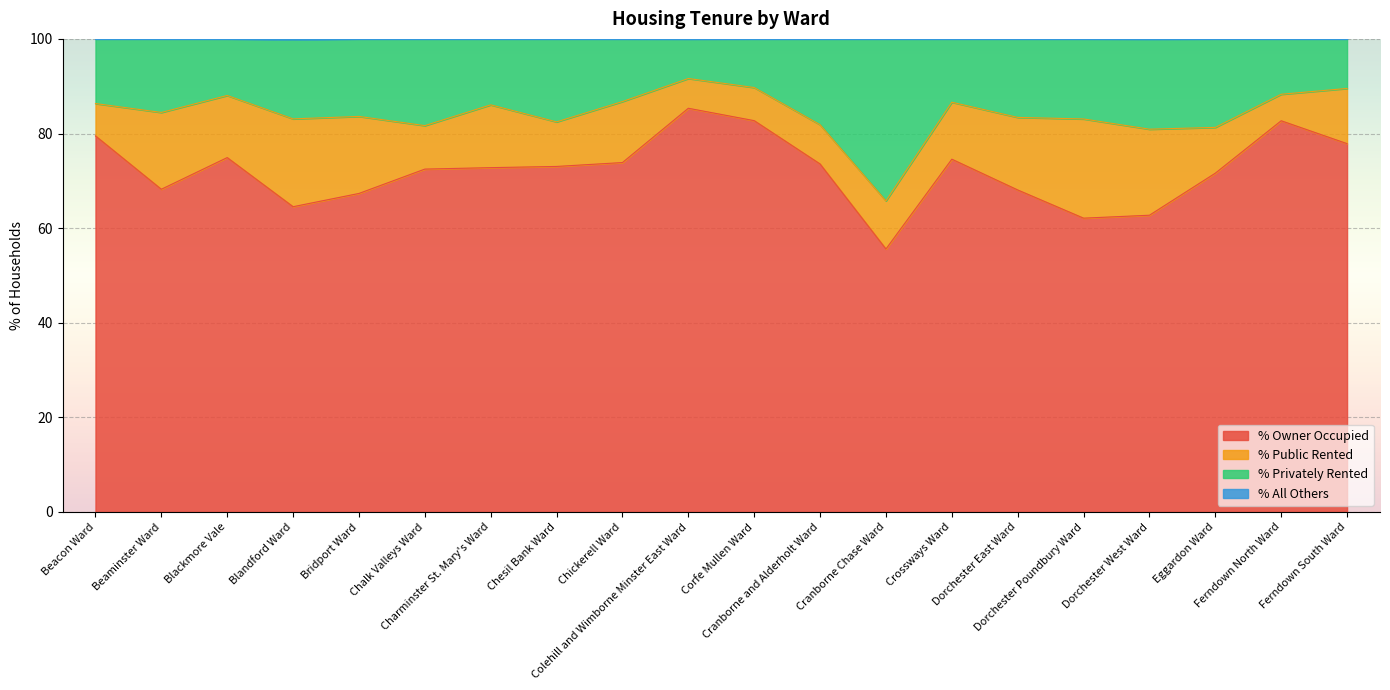

What is the highest value of the % Owner Occupied series?

85.3